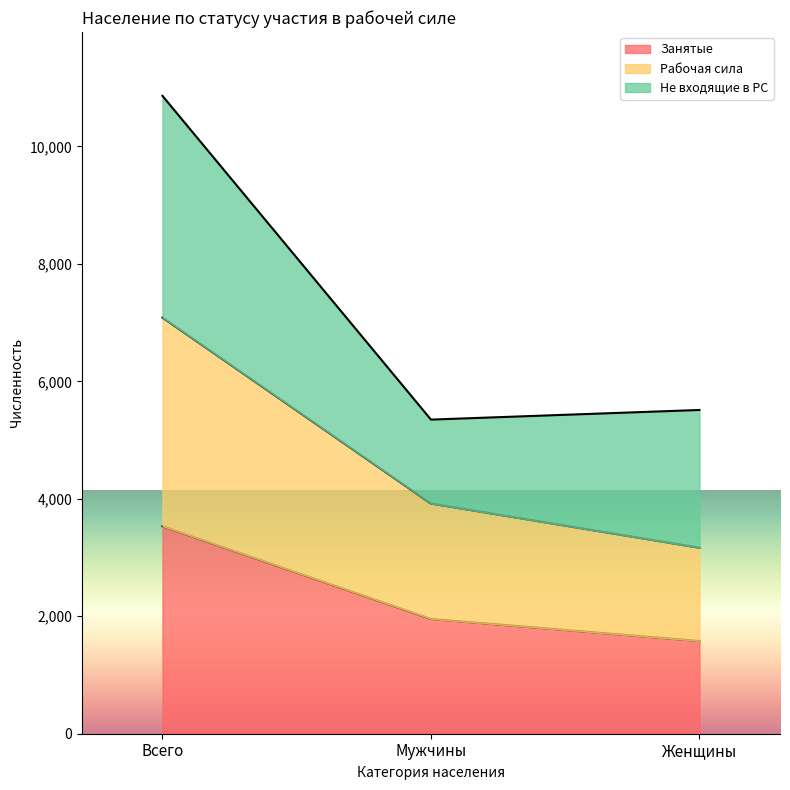

Where is Занятые nearest to the value 2555?

Мужчины